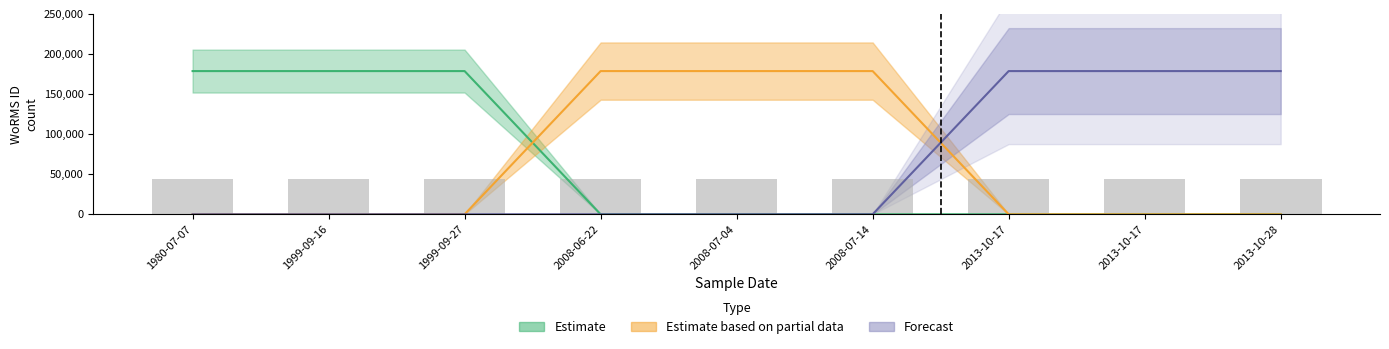

What is the value of the Estimate based on partial data bar at the 5th from the left?

178599